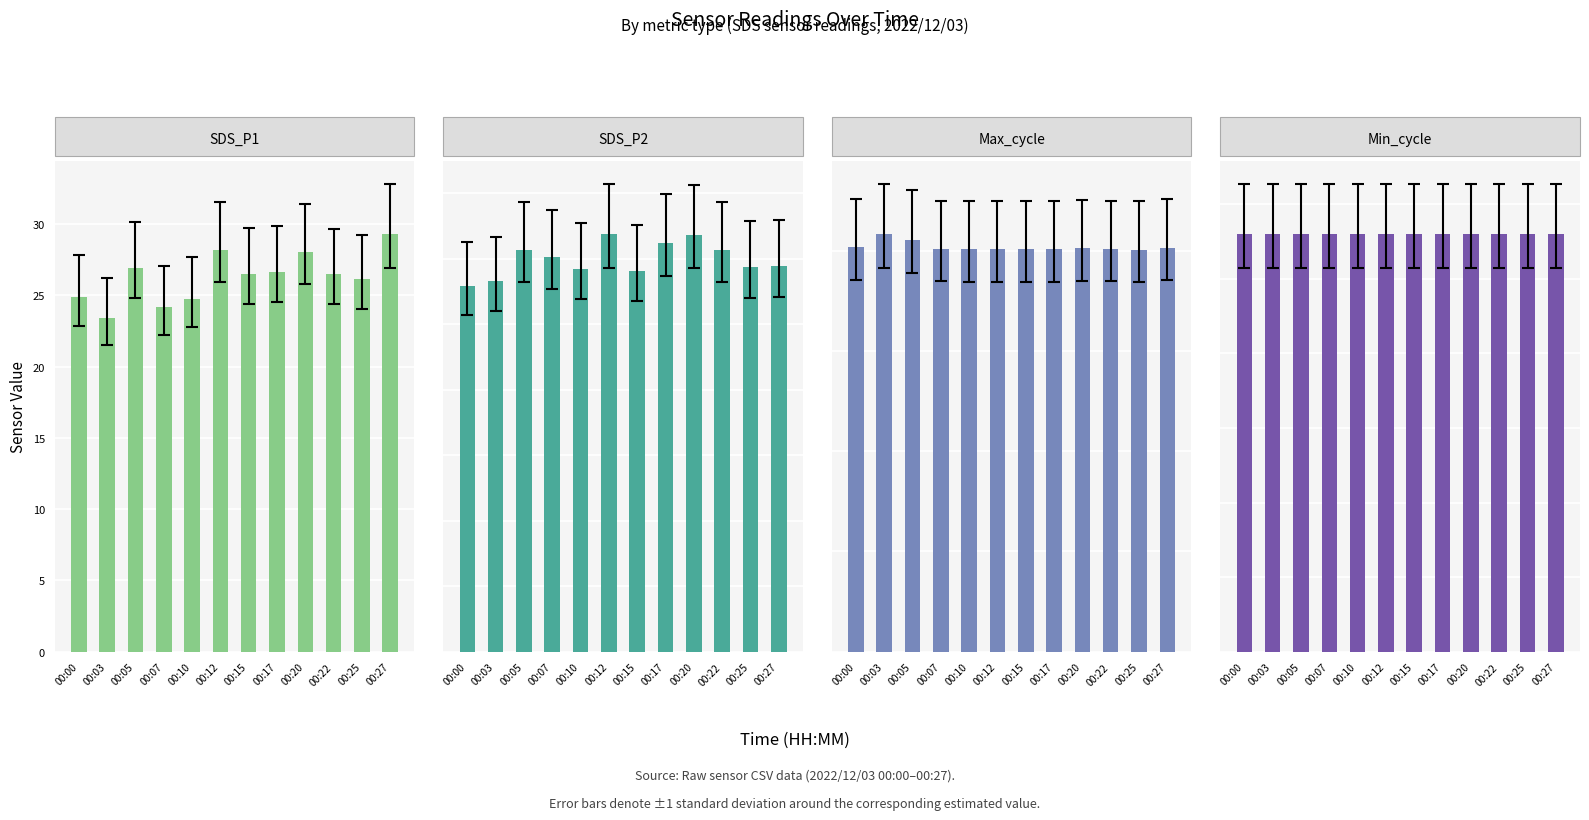

List the series in order of their peak value, highest first.

Max_cycle, SDS_P1, Min_cycle, SDS_P2